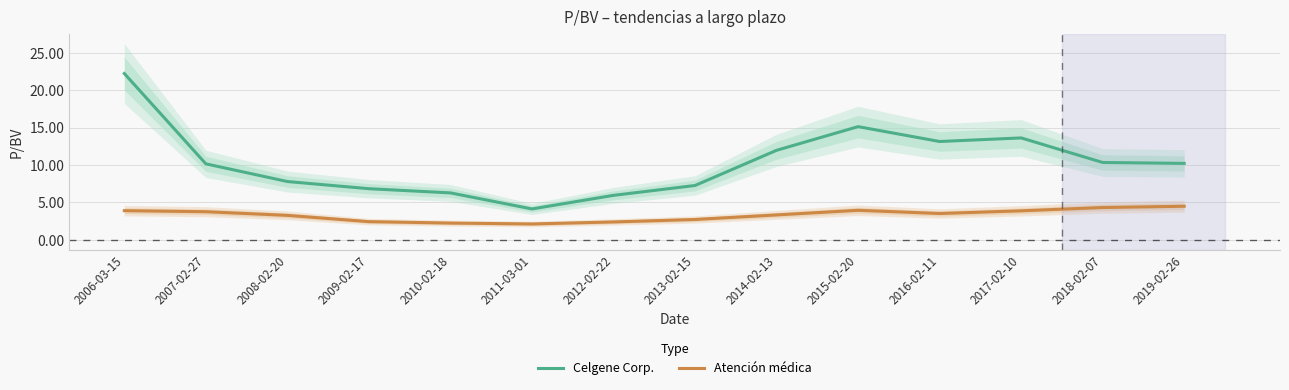

True or false: Atención médica has more than 1 interior local peaks.

False